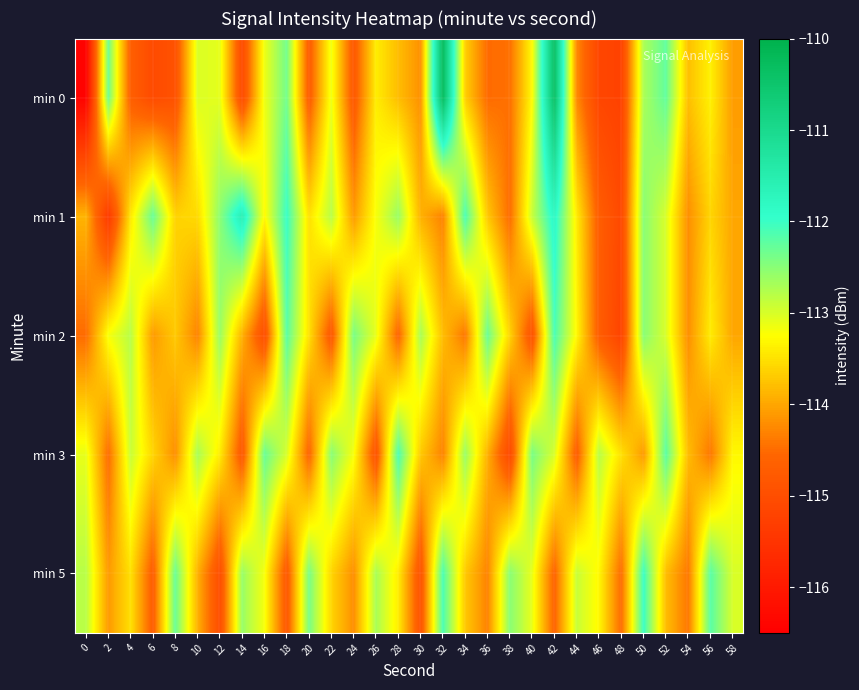

List the series in order of their peak value, highest first.

min 0, min 1, min 5, min 2, min 3